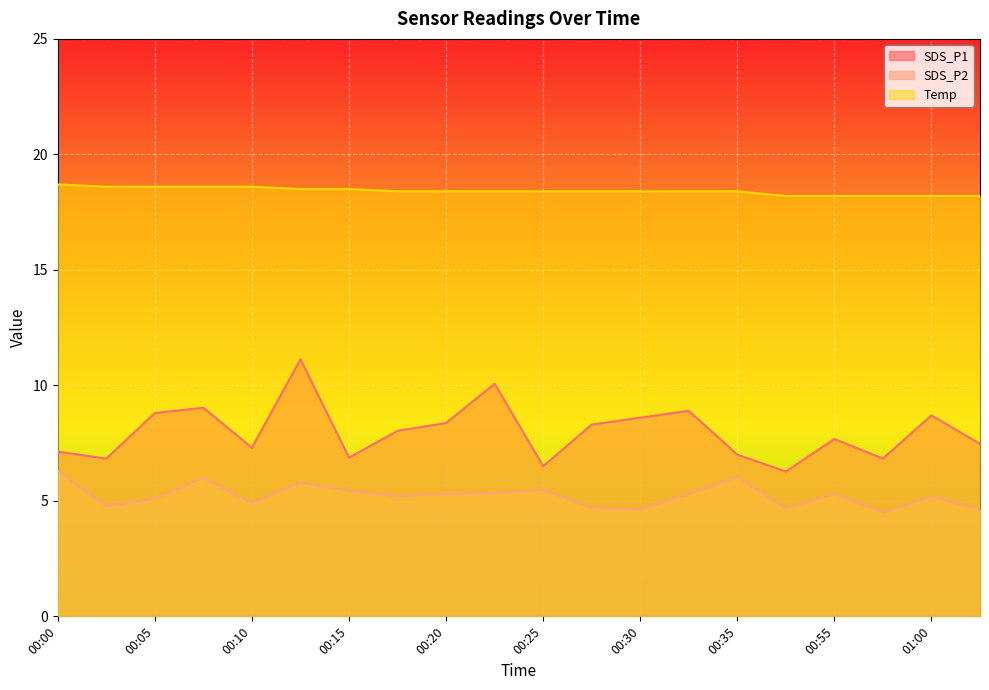

What is the total value across all series at 00:30?

31.6